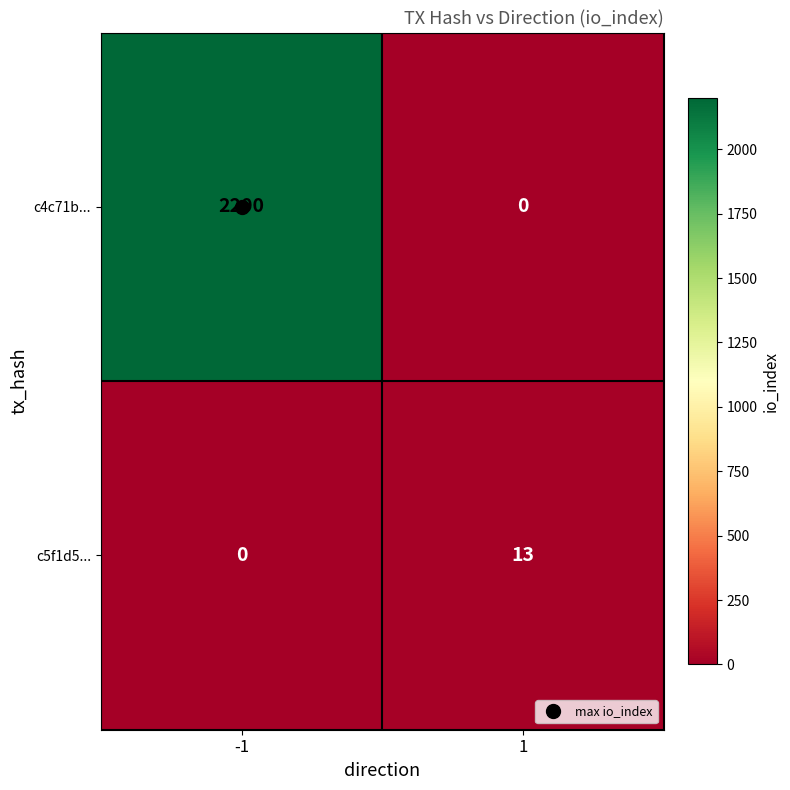

Count the number of categories in the chart.

2